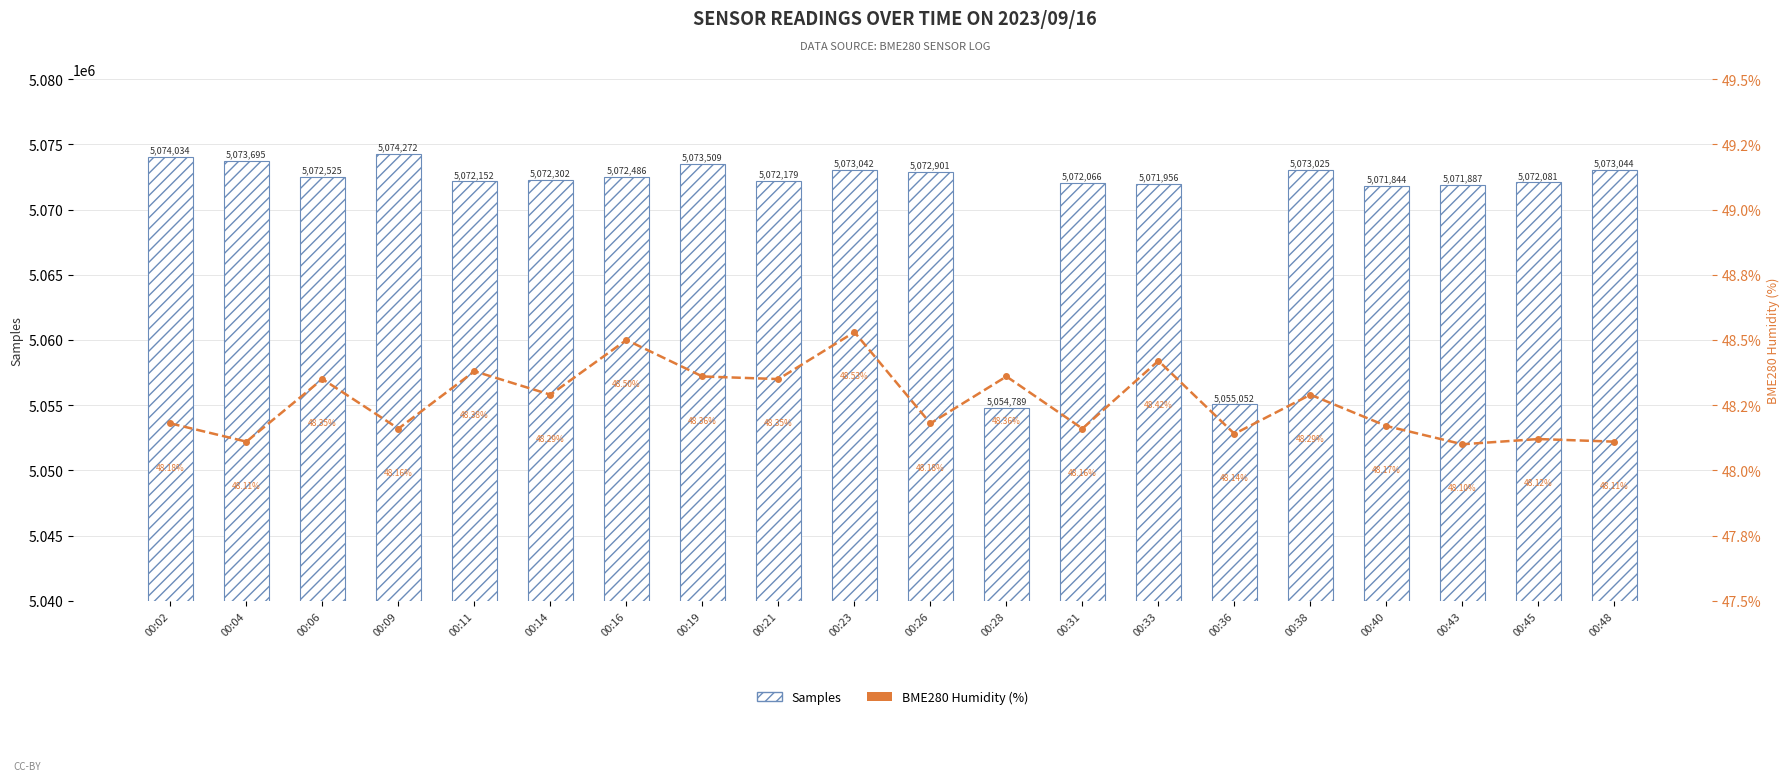

Reading right to left, transcribe all the data shown in this chart.

Samples: 5073044.0	5072081.0	5071887.0	5071844.0	5073025.0	5055052.0	5071956.0	5072066.0	5054789.0	5072901.0	5073042.0	5072179.0	5073509.0	5072486.0	5072302.0	5072152.0	5074272.0	5072525.0	5073695.0	5074034.0
BME280 Humidity (%): 48.1	48.1	48.1	48.2	48.3	48.1	48.4	48.2	48.4	48.2	48.5	48.4	48.4	48.5	48.3	48.4	48.2	48.4	48.1	48.2